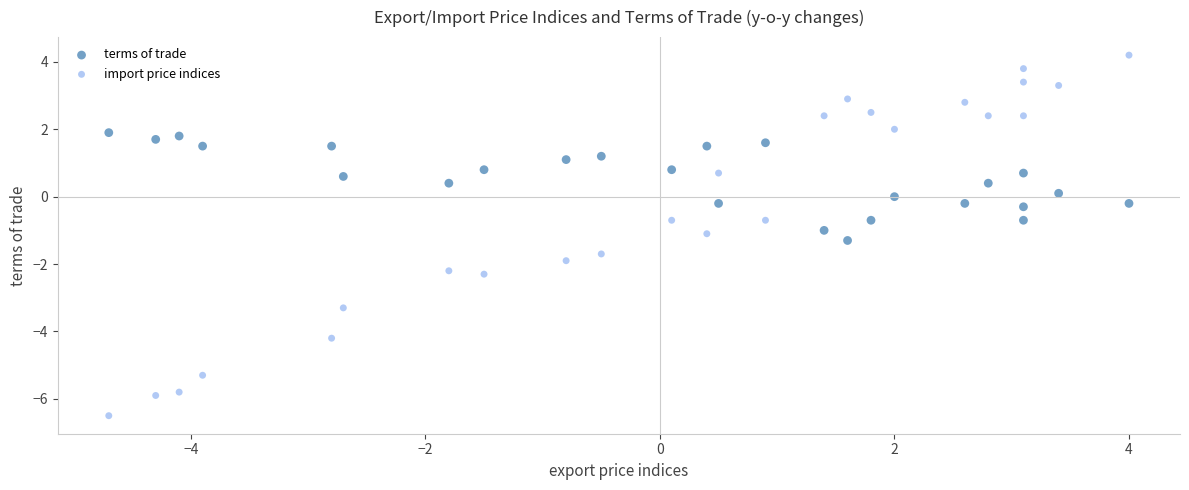

Which series has the widest spread of Y values?

import price indices